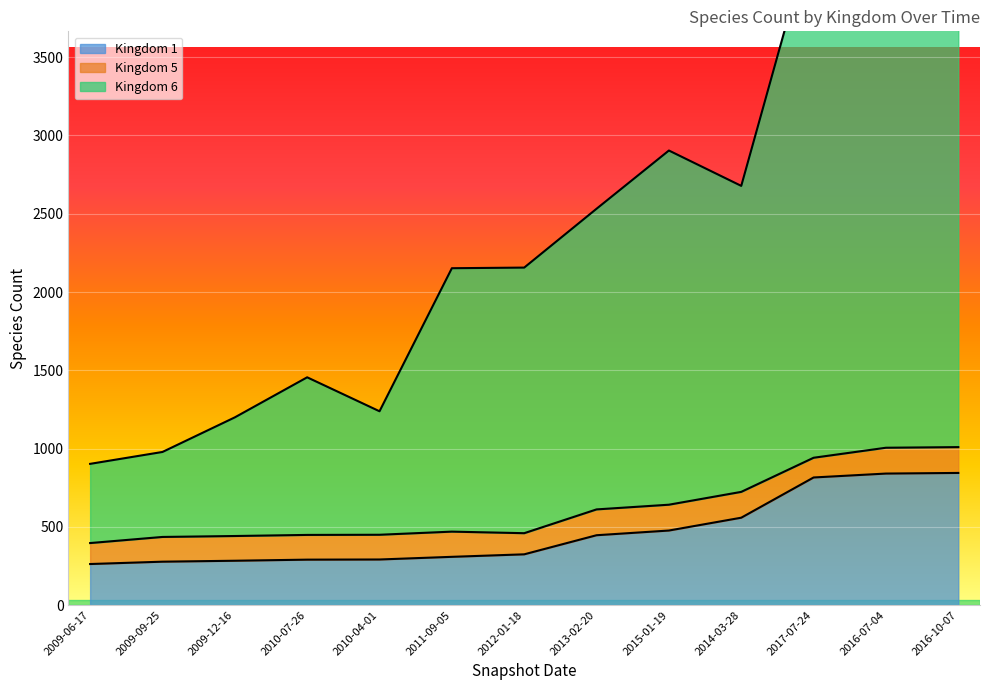

True or false: Kingdom 1 and Kingdom 6 cross at least once.

False